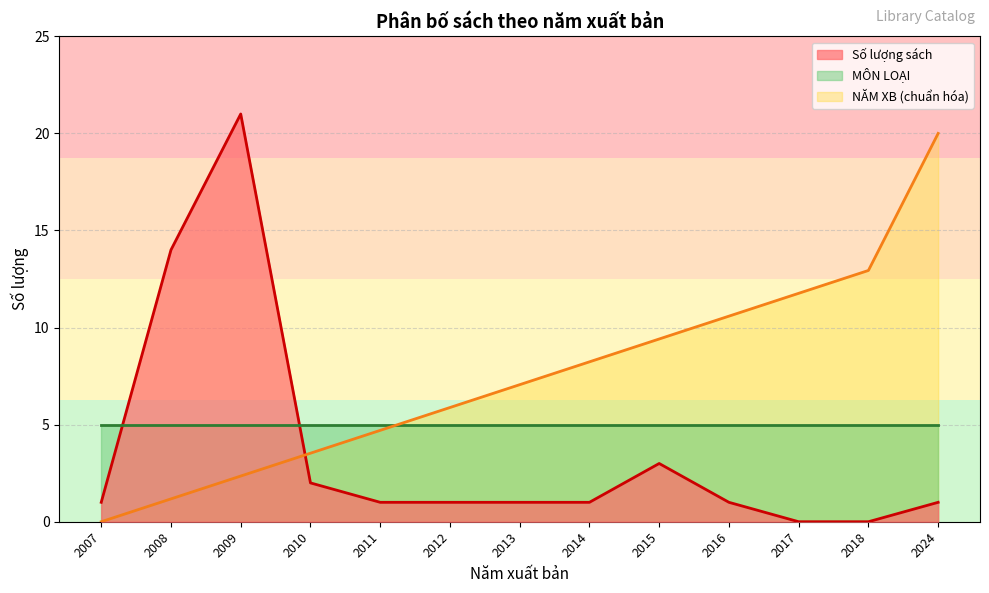

What is the value of the Số lượng sách point at the 4th from the left?

2.0